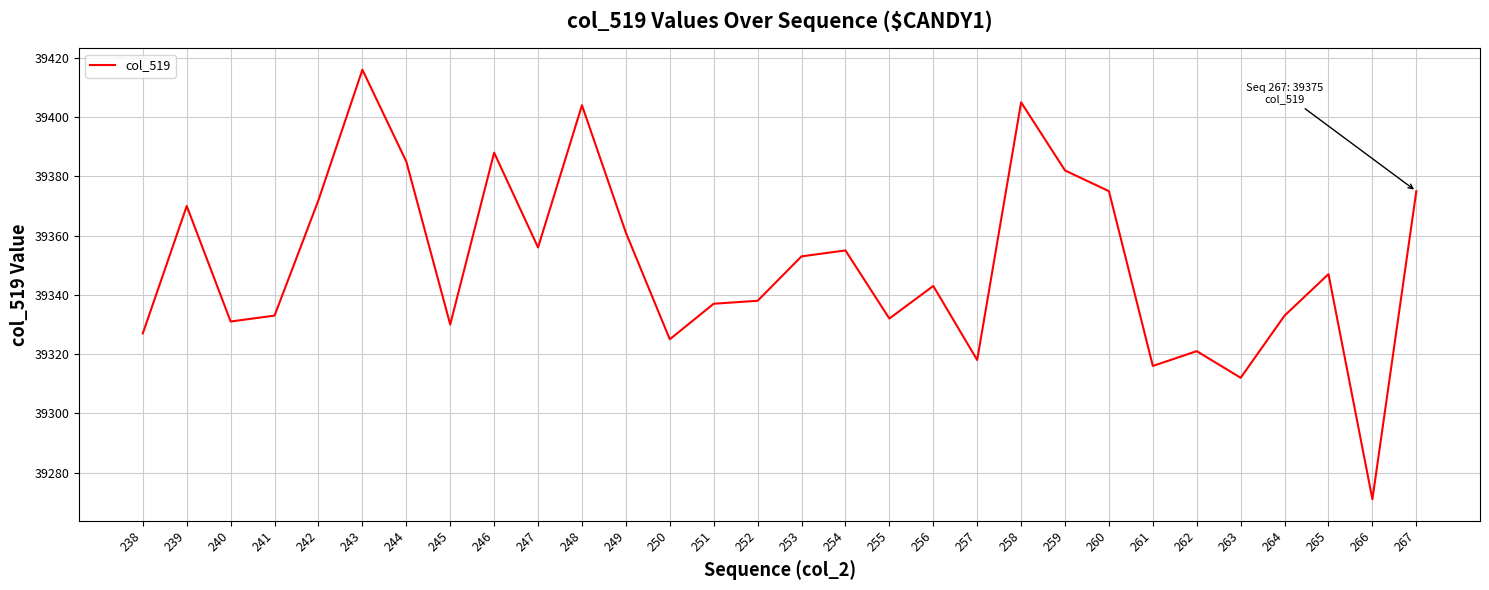

At which category does the data reach its first local valley?

240